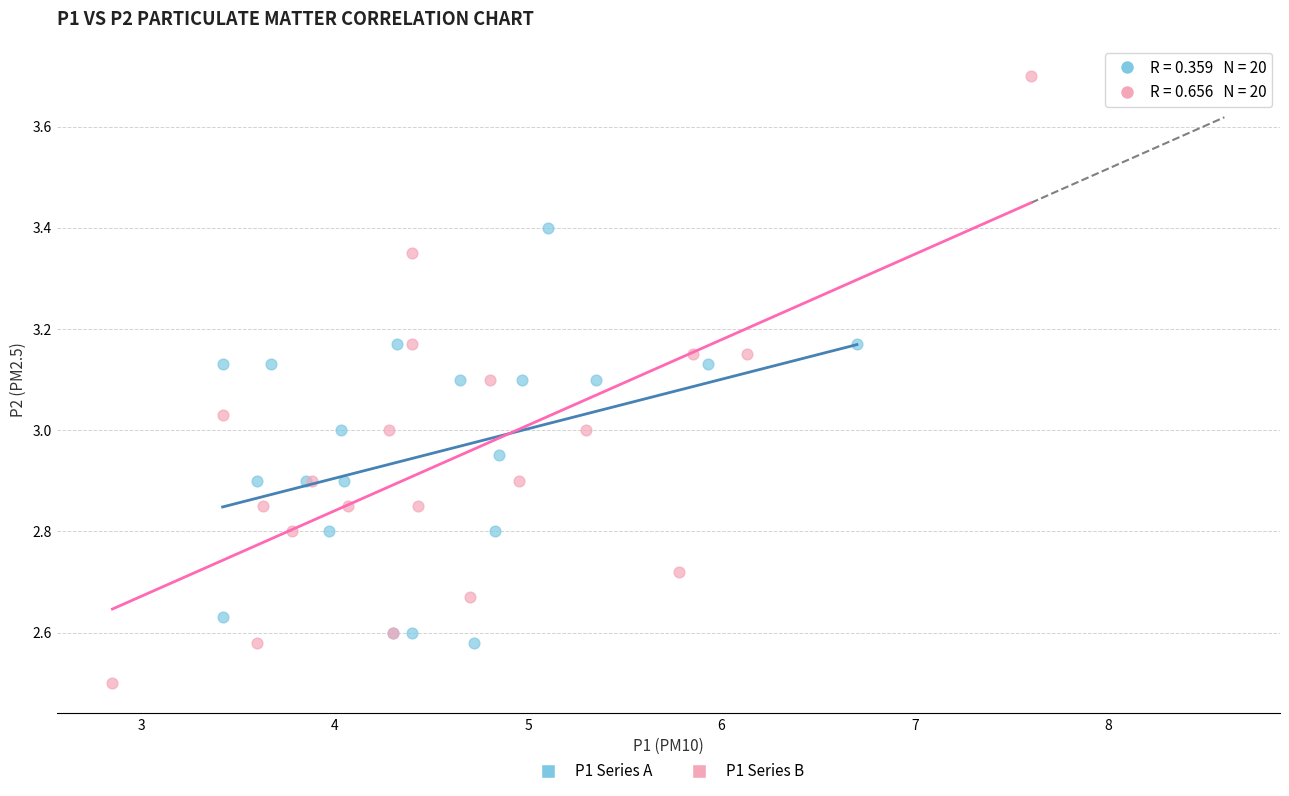

What are all the series names shown in the legend?

P1 Series A, P1 Series B